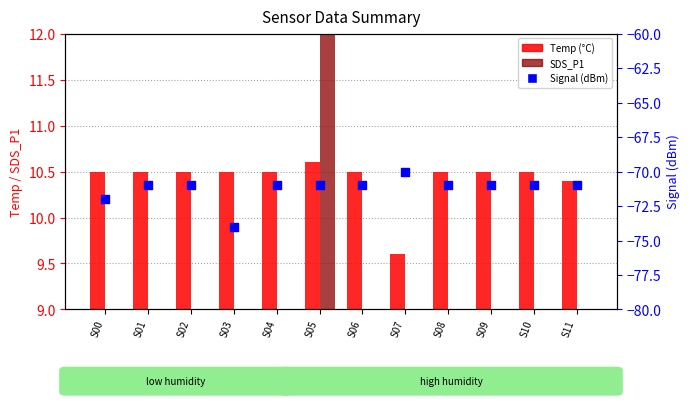

Which series contains the highest Y value?

SDS_P1